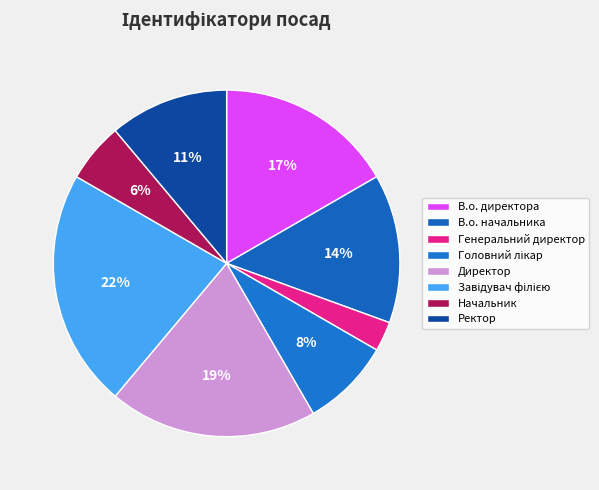

Is there a majority slice in this chart?

No